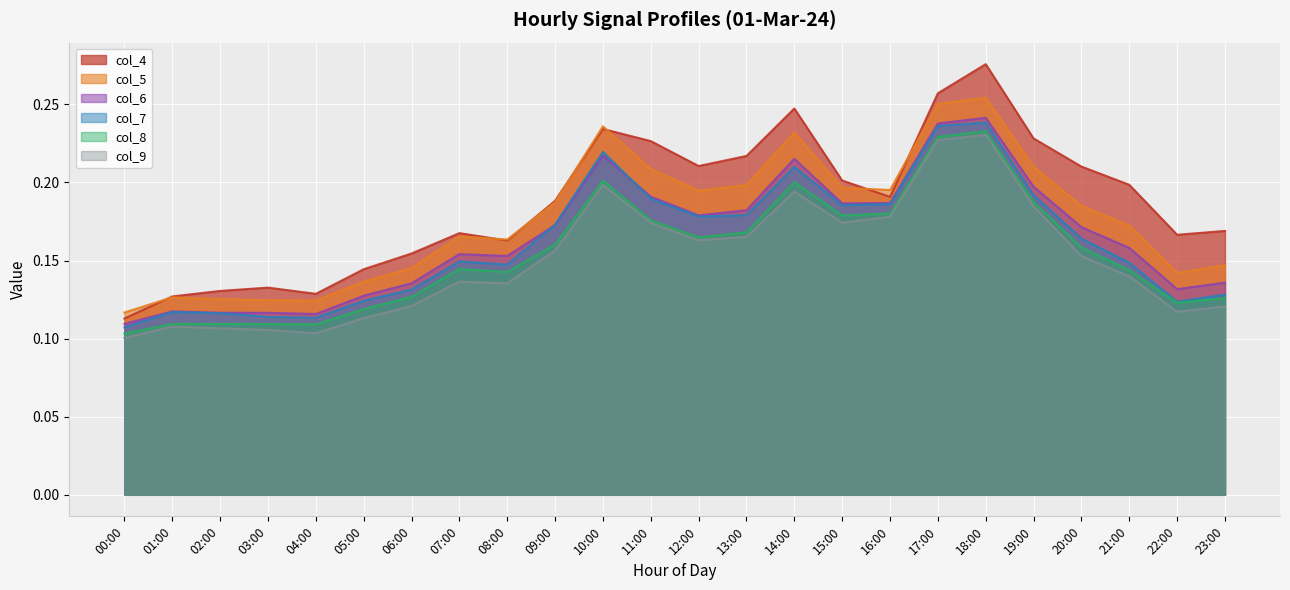

What is the lowest value of the col_5 series?

0.1